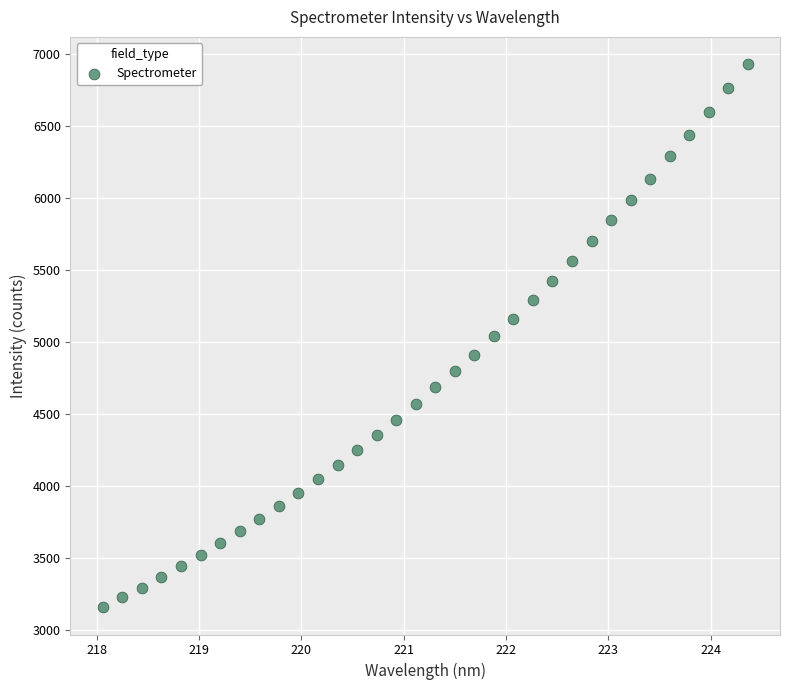

What is the range of X values (max minus min)?

6.3